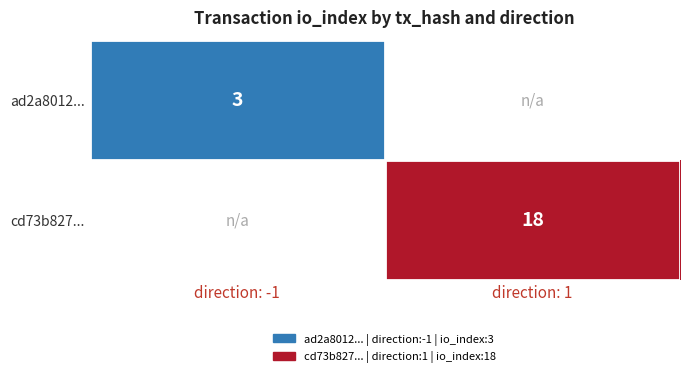

What is the smallest value displayed?

3.0